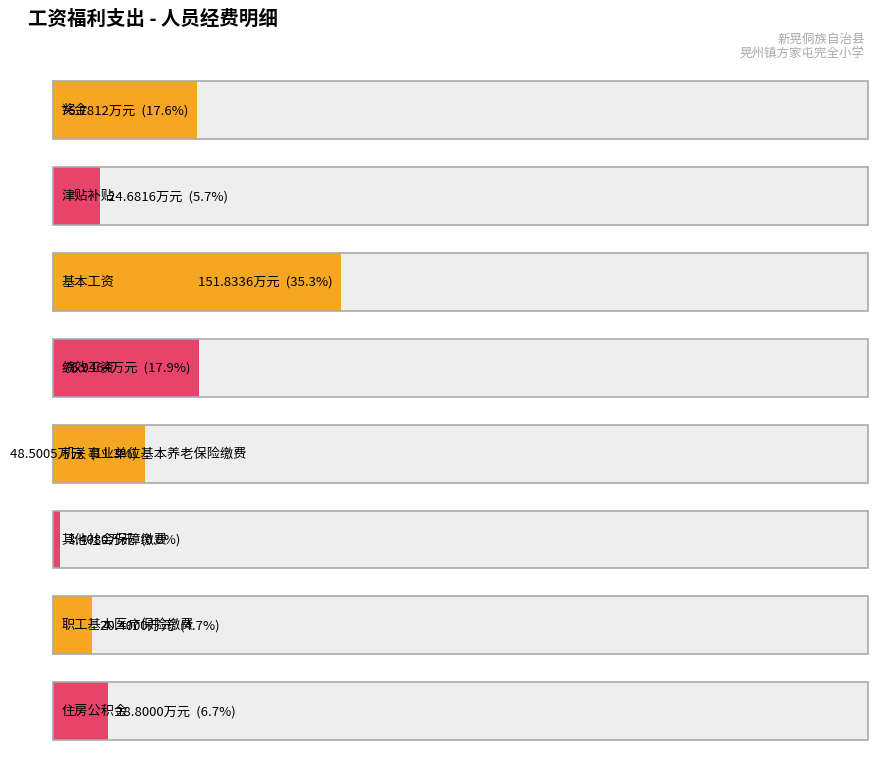

How many values exceed 48?

4